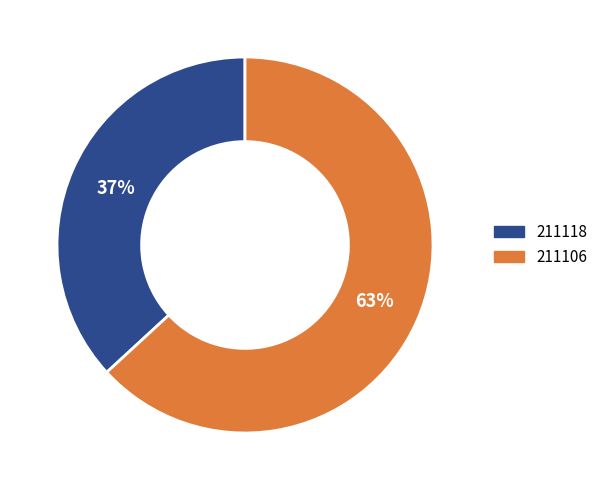

What percentage is the 211106 slice, to the nearest percent?

63%